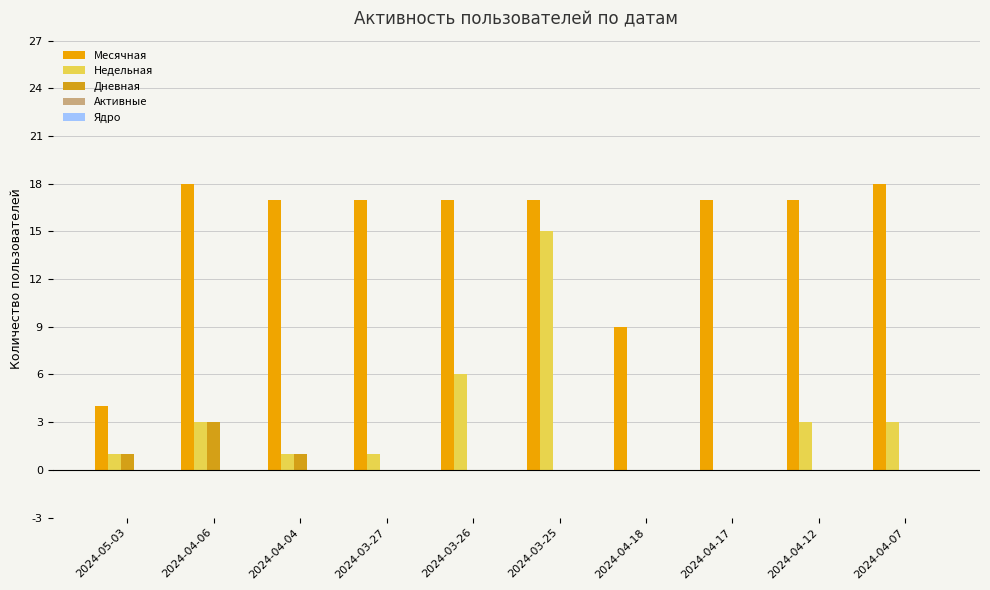

How many series are shown in this chart?

3